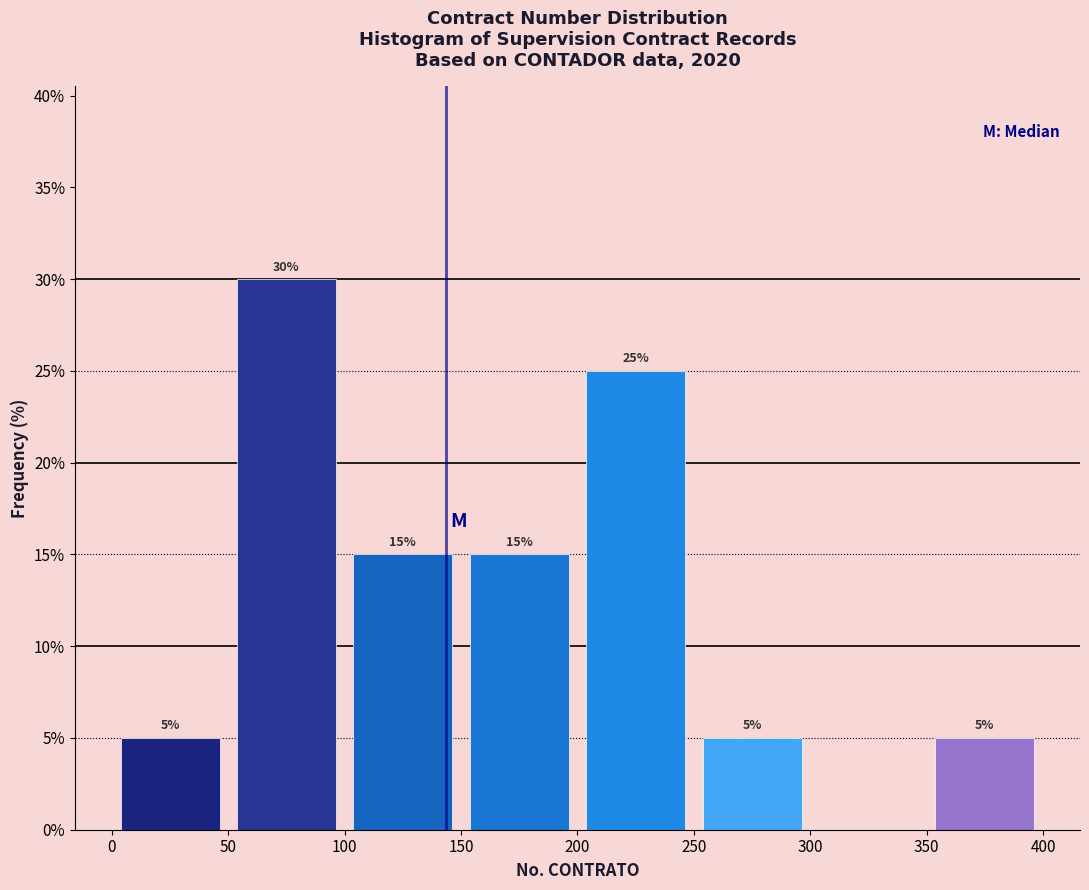

Which range on the x-axis has the tallest bar?

50 to 100